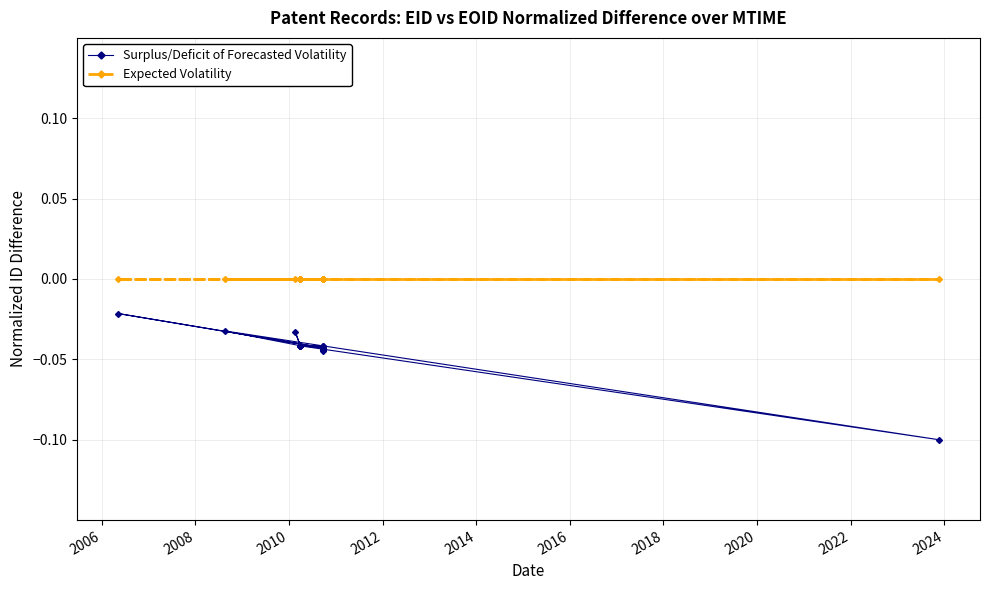

True or false: Surplus/Deficit of Forecasted Volatility has more than 2 interior local peaks.

True